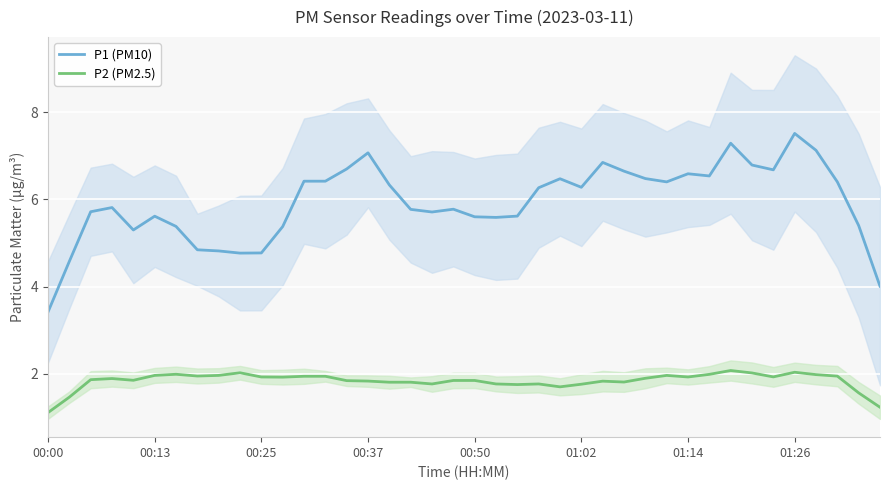

True or false: P2 (PM2.5) has more than 0 points higher than both neighbors.

True